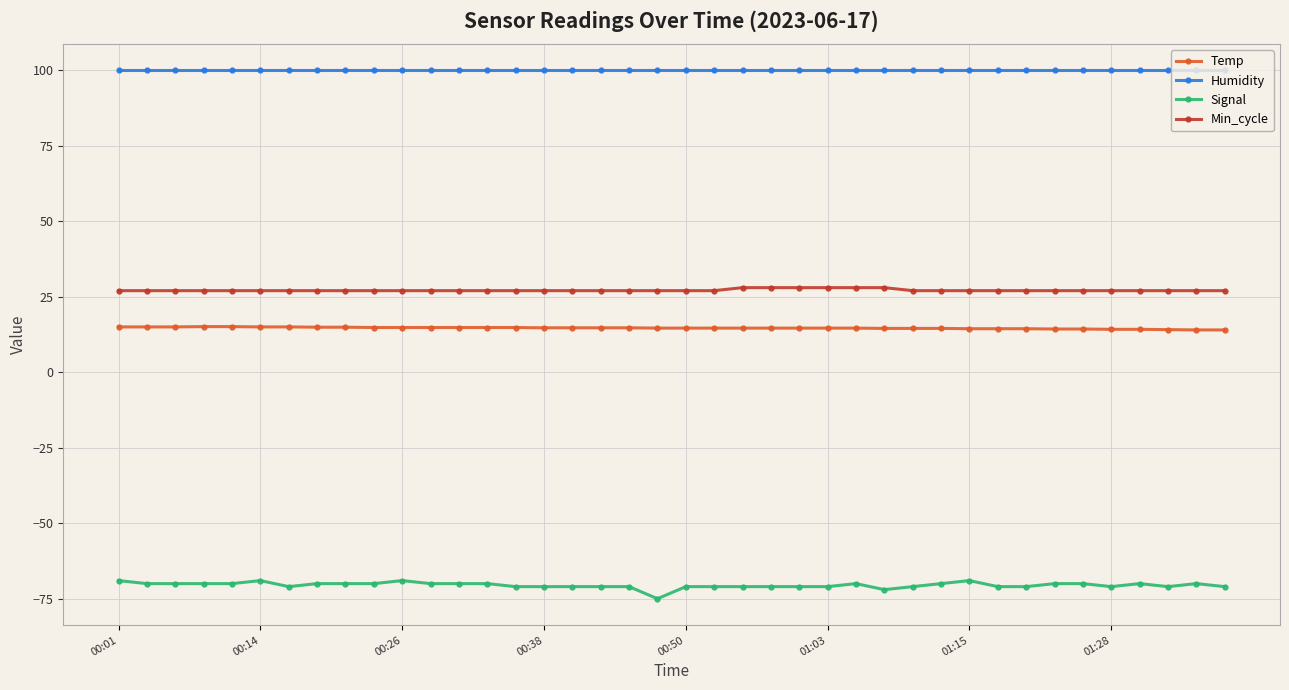

List the series in order of their peak value, lowest first.

Signal, Temp, Min_cycle, Humidity